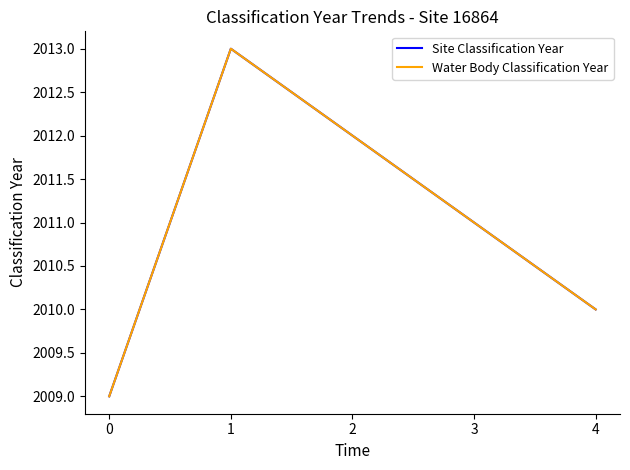

Which series changed the most between 2 and 3?

Site Classification Year